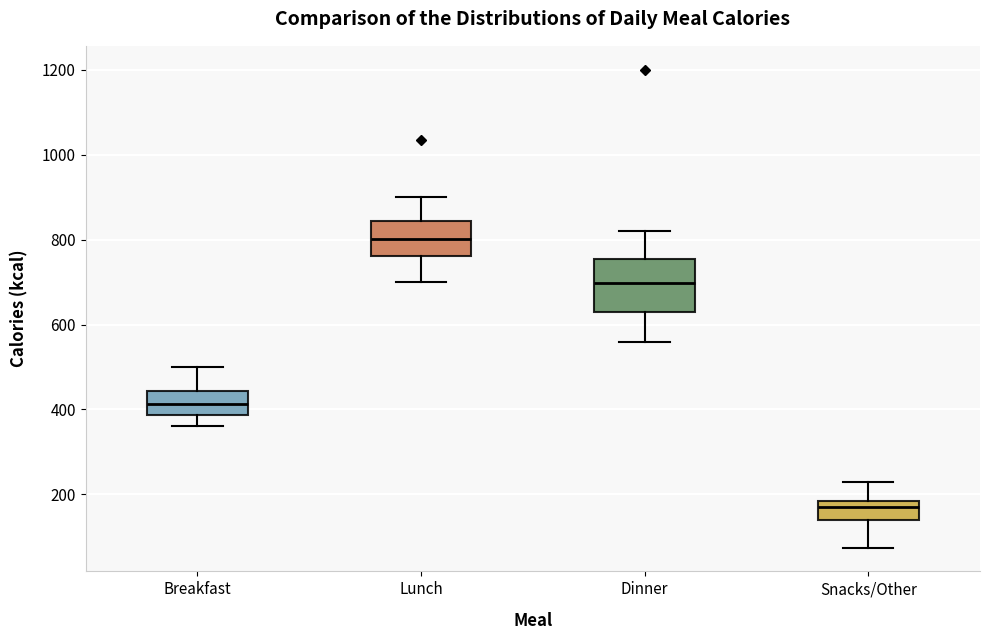

Where does the lower whisker of the box for Lunch end on the y-axis? The values are not printed on the chart, so give them approximately, as read against the axis.

700